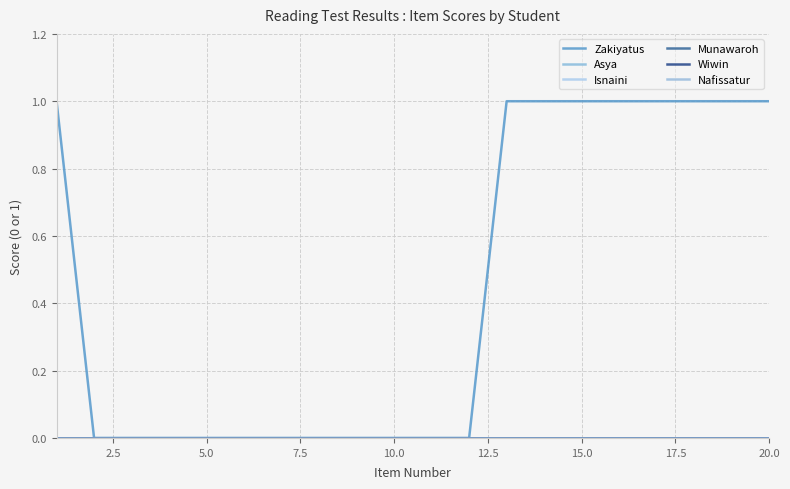

True or false: Asya has more than 2 interior local peaks.

False